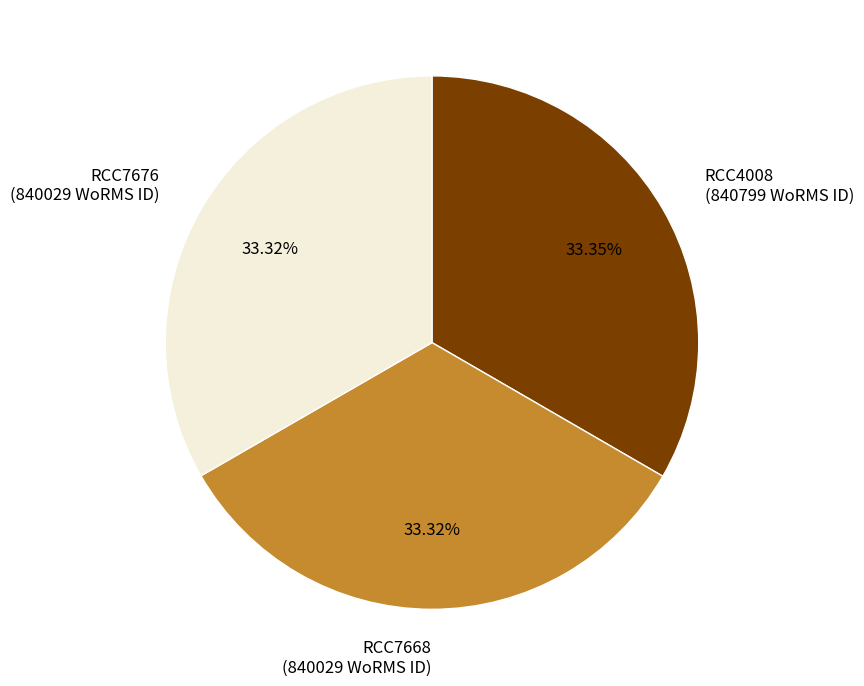

Approximately how many times larger is the value at RCC7676 compared to RCC4008?

1.0